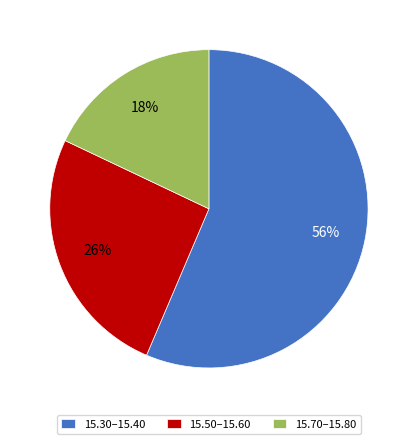

How many slices are in this pie chart?

3